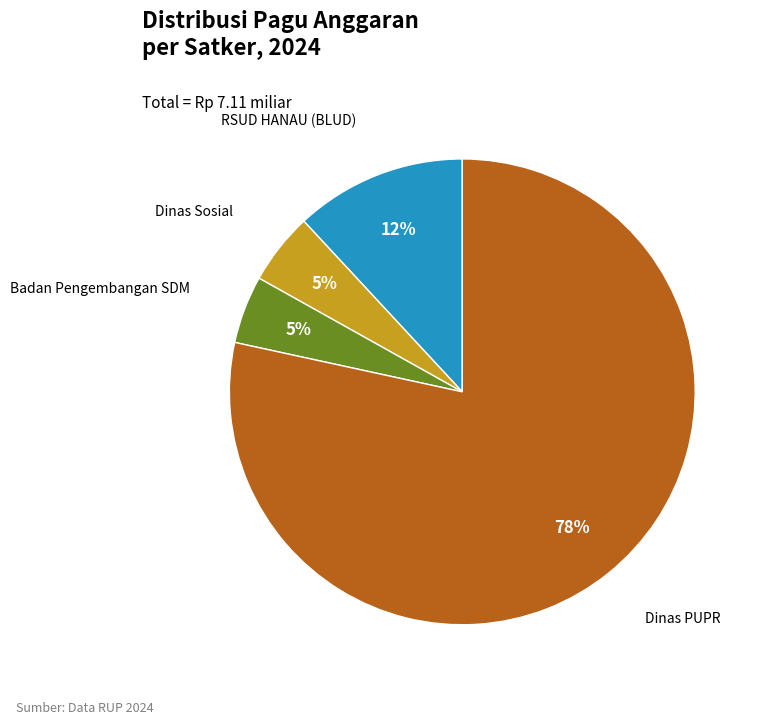

Does any single category account for the majority?

Yes